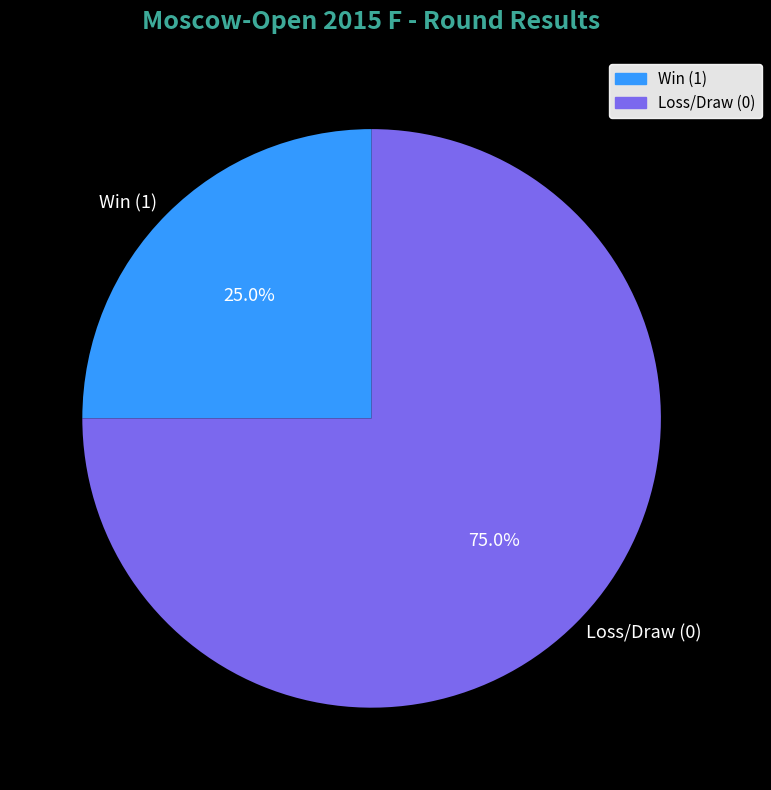

Rank the categories by value from lowest to highest.

Win (1), Loss/Draw (0)